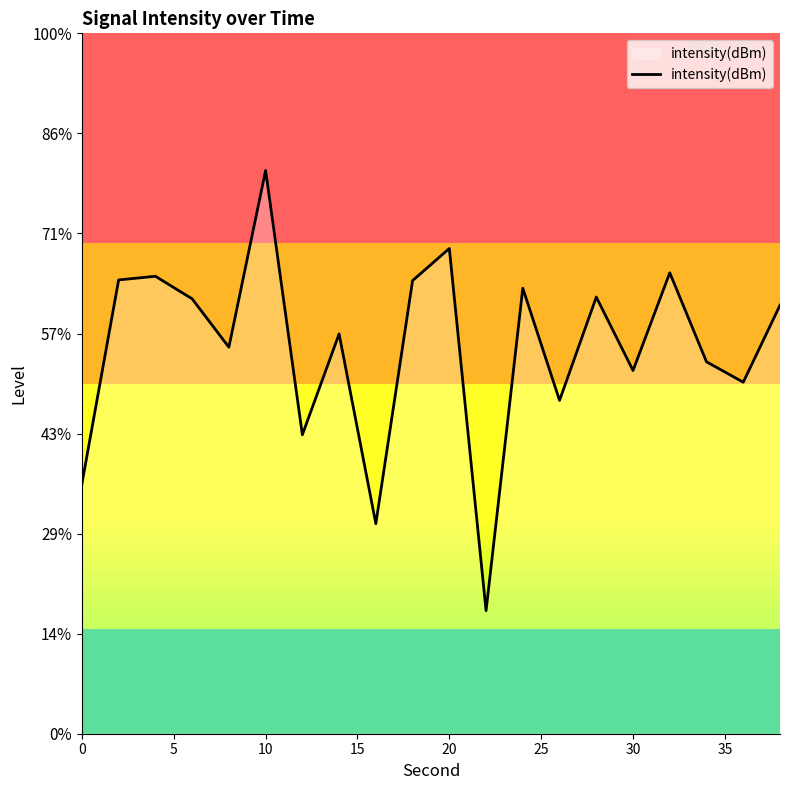

How many interior local valleys (lower than both neighbors) does the data have?

7